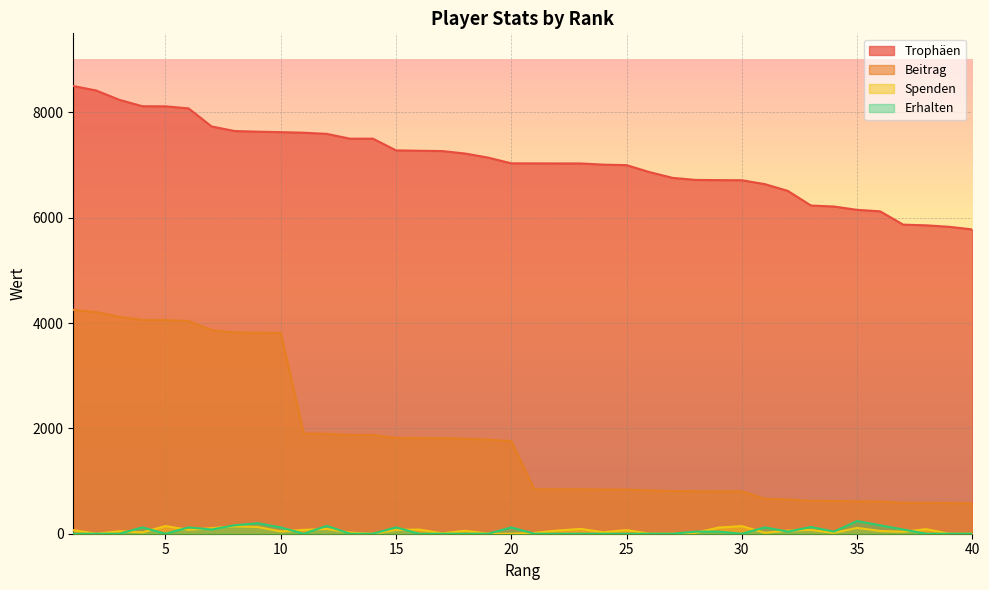

At which label does Beitrag first exceed 1758?

1